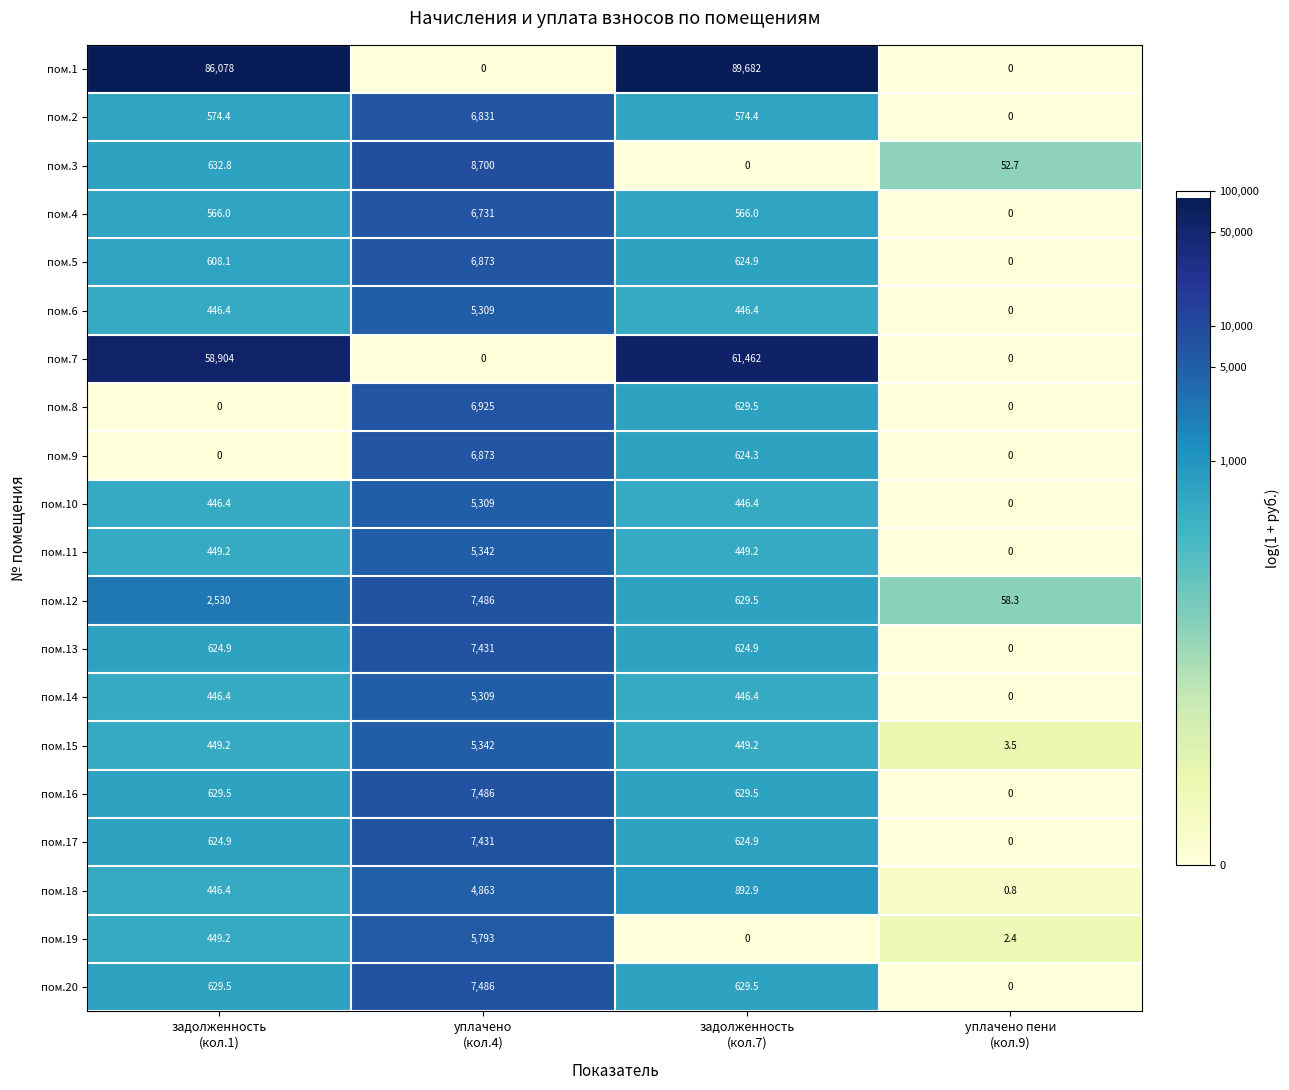

What is the minimum value for пом.18?

0.8